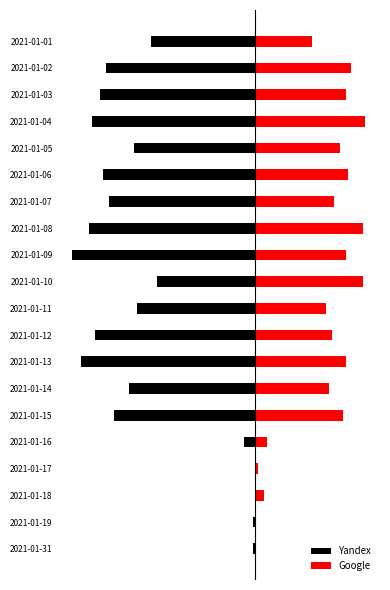

What are all the series names shown in the legend?

Yandex, Google